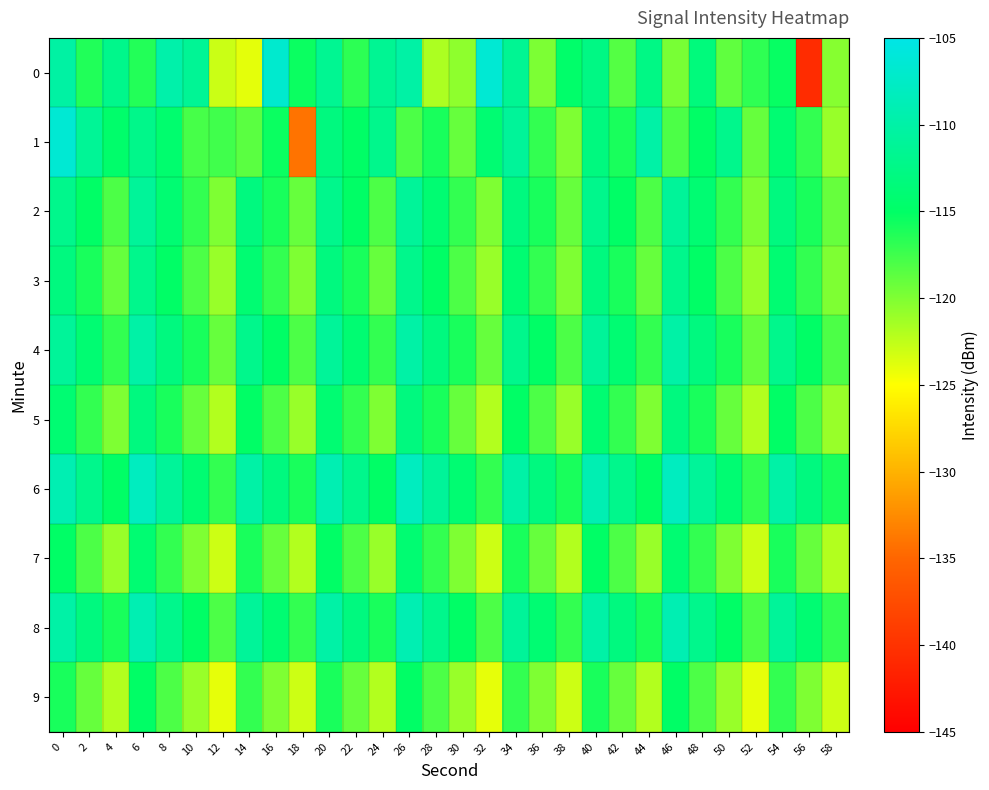

What is the maximum value shown in the chart?

-106.5